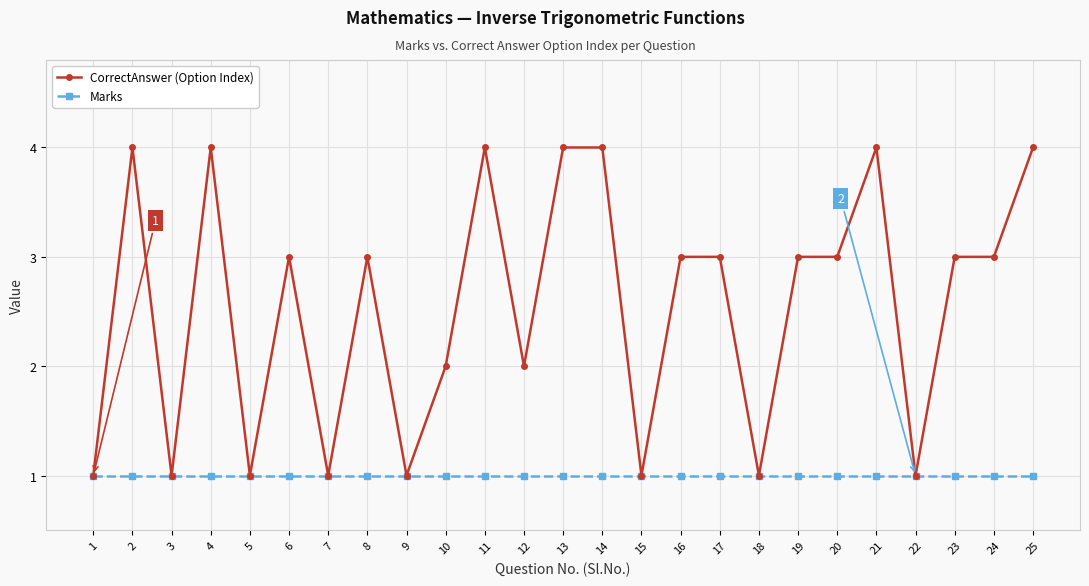

Reading left to right, extract all data points from this chart.

CorrectAnswer (Option Index): 1=1	2=4	3=1	4=4	5=1	6=3	7=1	8=3	9=1	10=2	11=4	12=2	13=4	14=4	15=1	16=3	17=3	18=1	19=3	20=3	21=4	22=1	23=3	24=3	25=4
Marks: 1=1	2=1	3=1	4=1	5=1	6=1	7=1	8=1	9=1	10=1	11=1	12=1	13=1	14=1	15=1	16=1	17=1	18=1	19=1	20=1	21=1	22=1	23=1	24=1	25=1